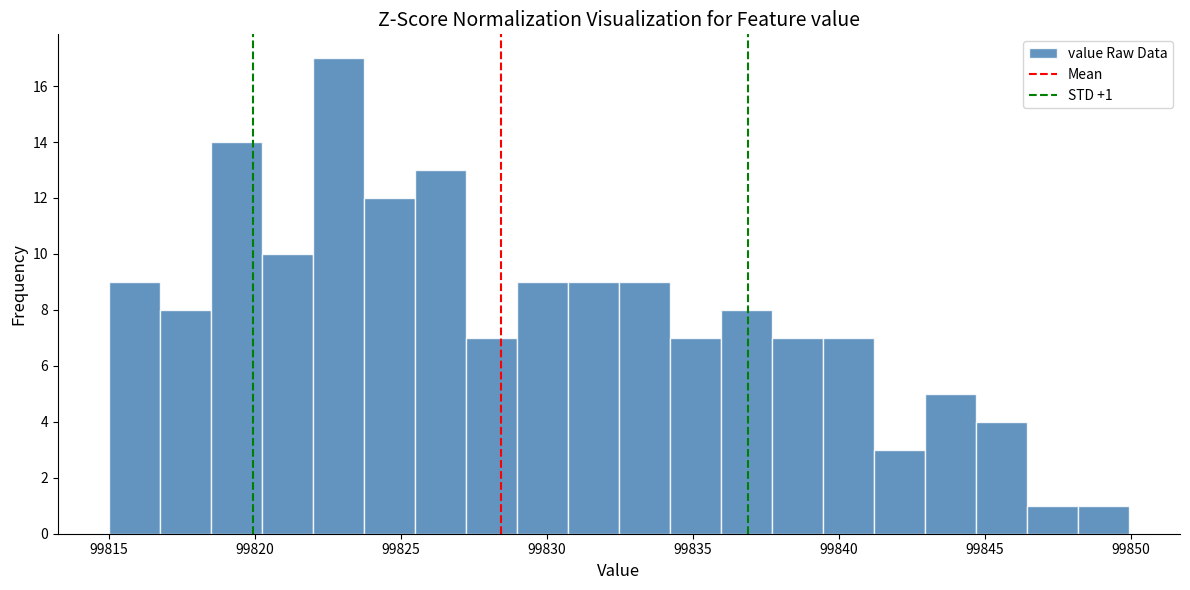

Around what value on the x-axis is the tallest bar? Give the approximate position of its centre, as read against the axis.

99823.0